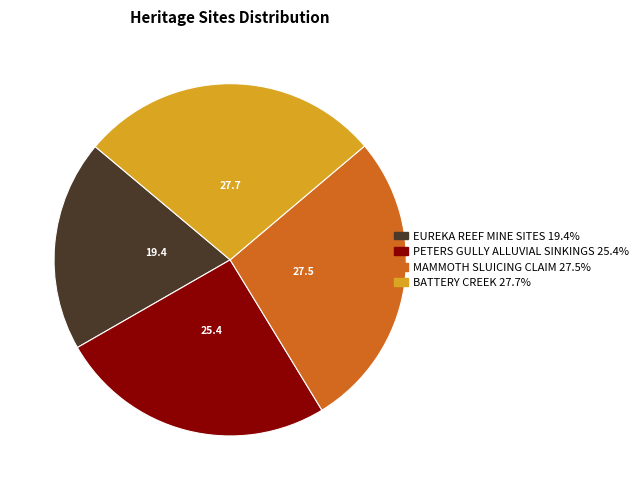

Is it true that MAMMOTH SLUICING CLAIM is 39% of the pie?

False